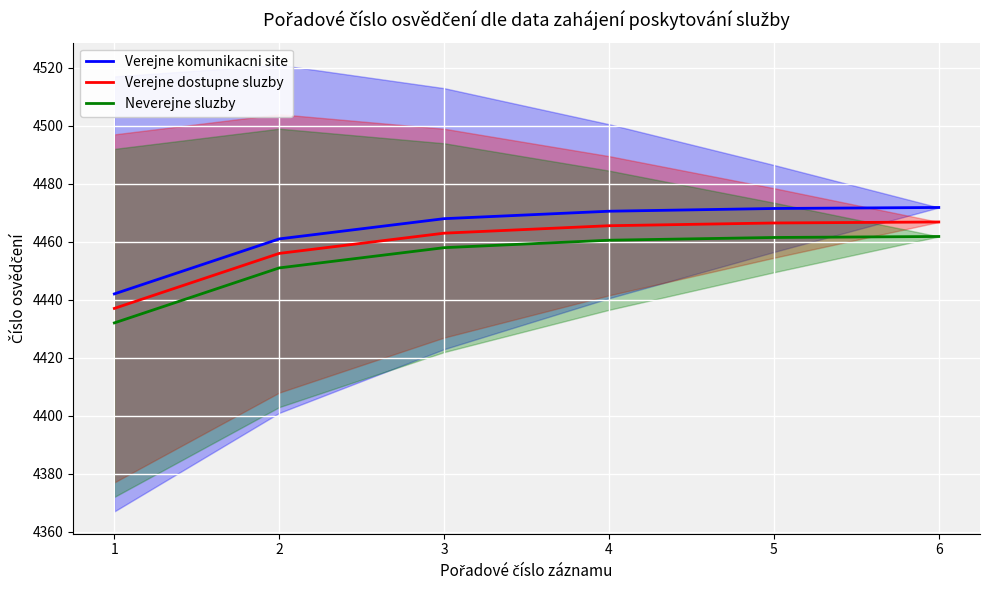

What are all the series names shown in the legend?

Verejne komunikacni site, Verejne dostupne sluzby, Neverejne sluzby